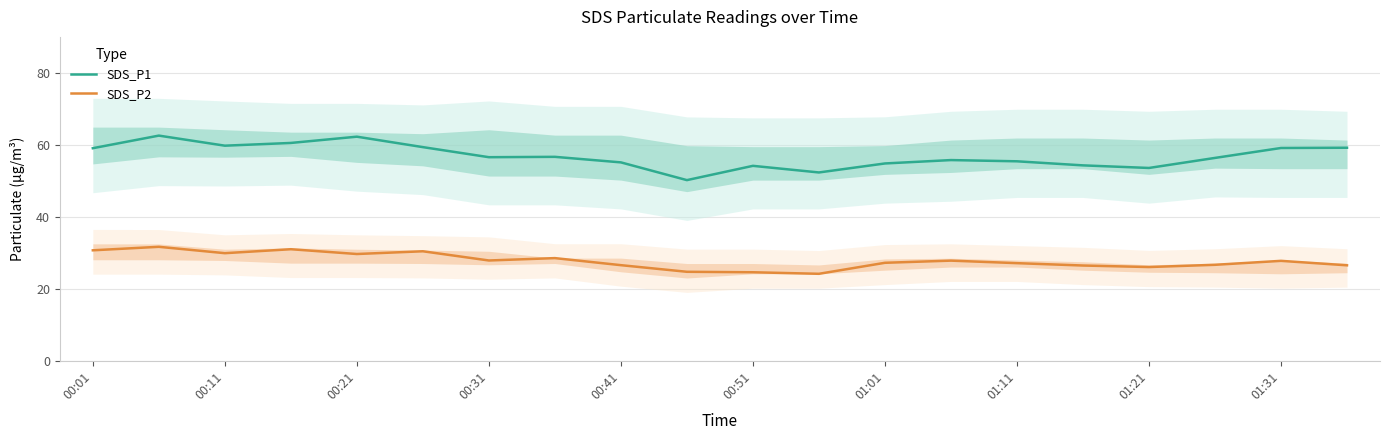

Where is the first local minimum for SDS_P2?

00:11